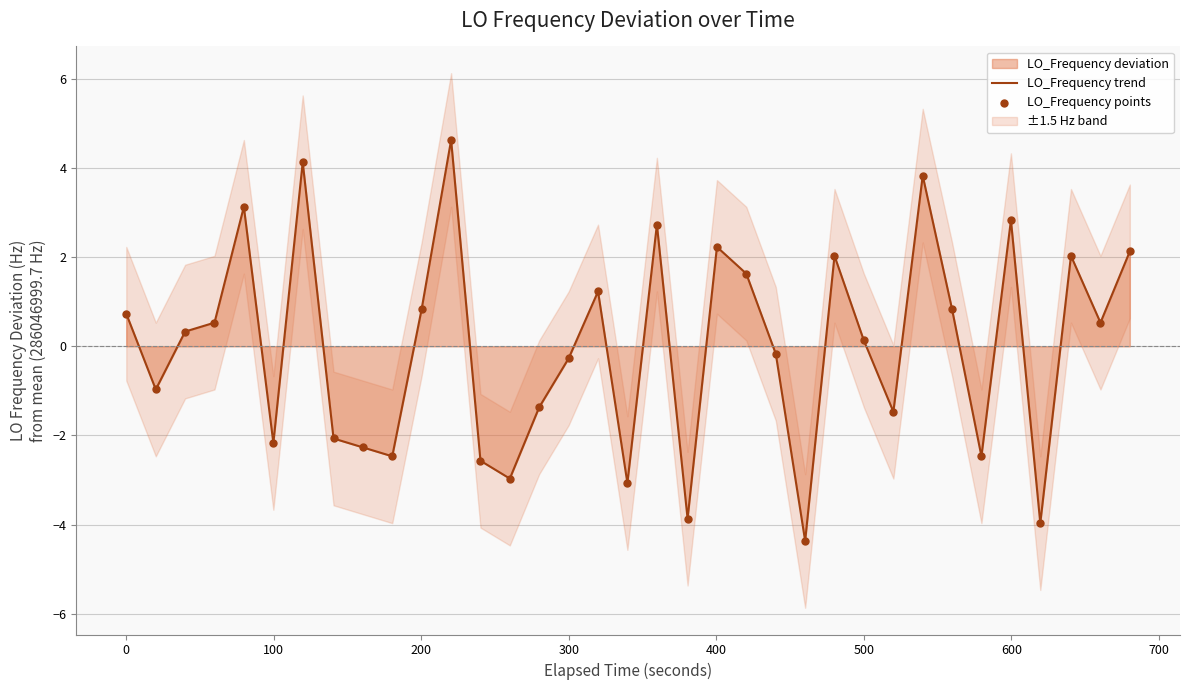

At how many categories does at least one series exceed 4?

2